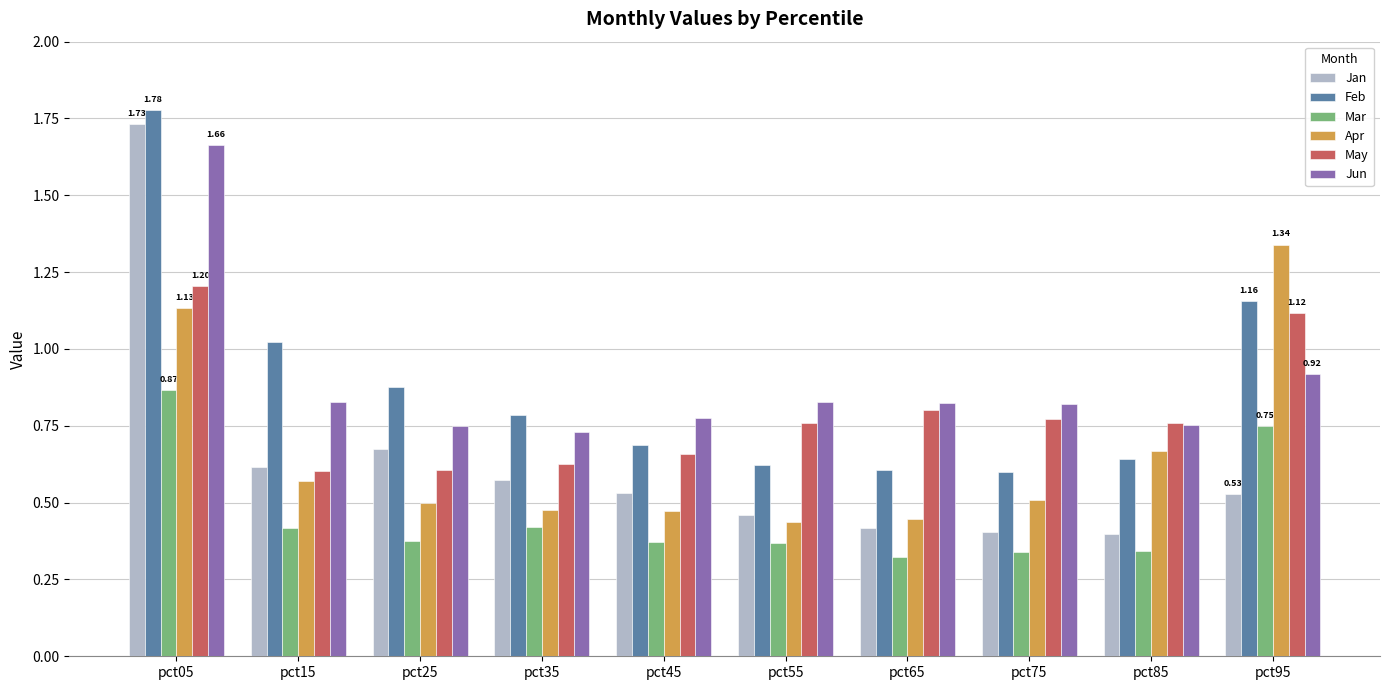

Which series has the widest spread of values?

Jan